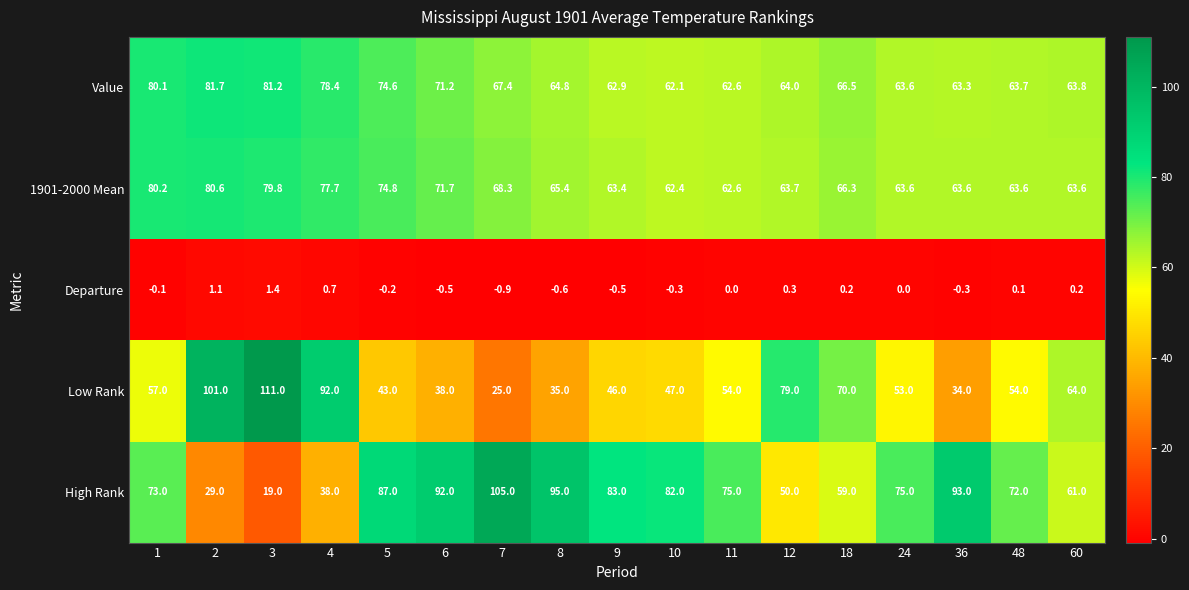

How many data points in Departure are less than 0?

8